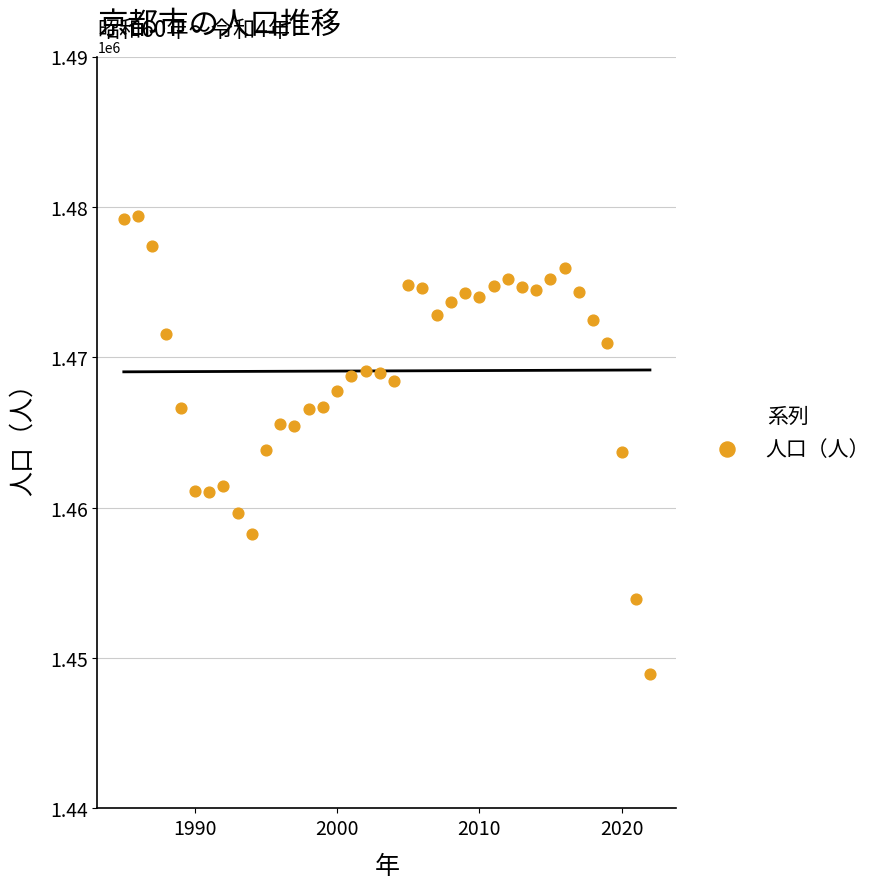

How many points are shown in the scatter plot?

38